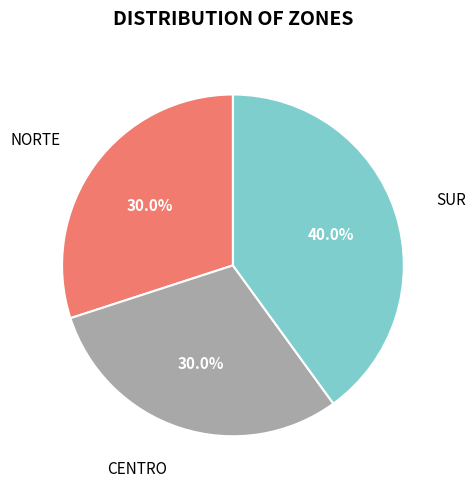

To the nearest percent, what is the average slice percentage?

33%